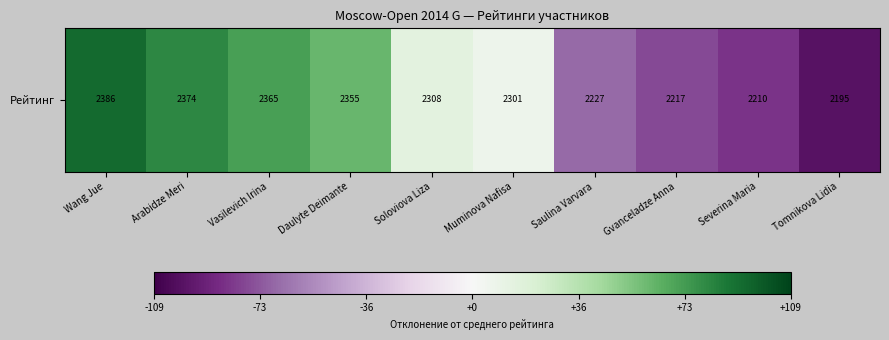

What is the change in value from Wang Jue to Saulina Varvara?

-159.0